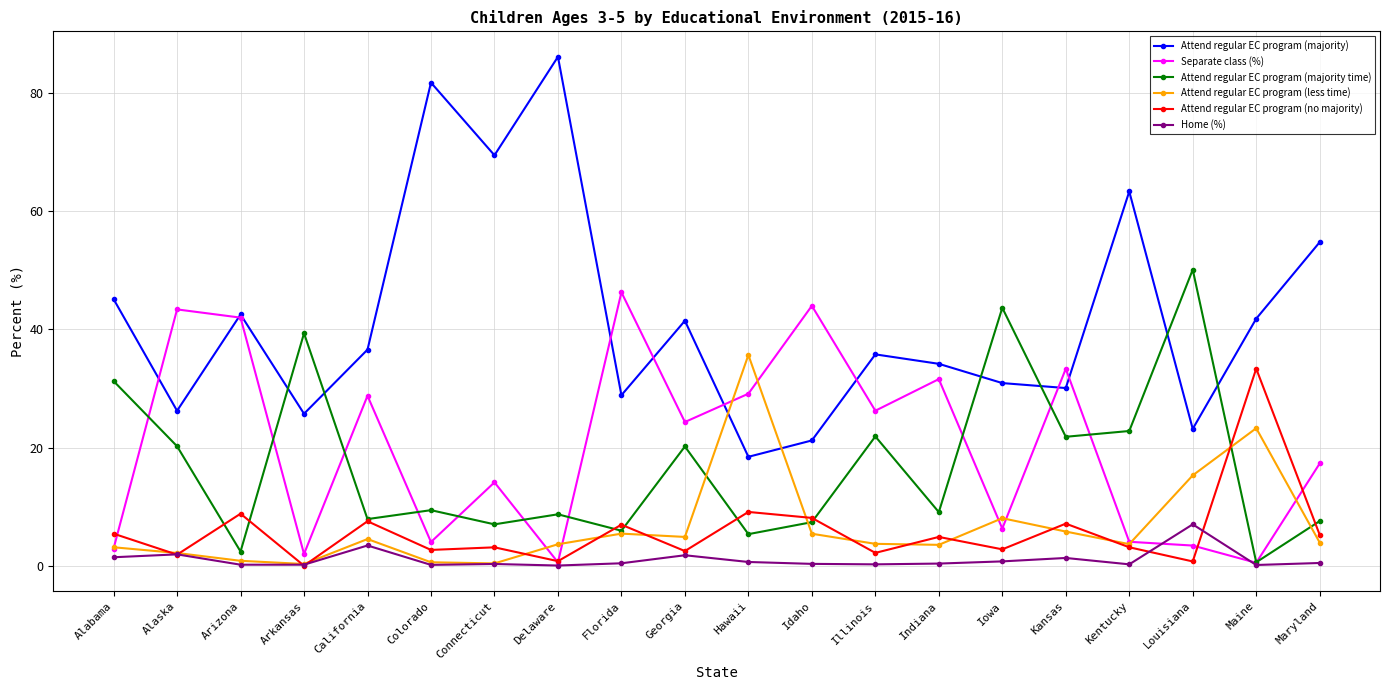

Which label corresponds to the largest value in the chart?

Delaware